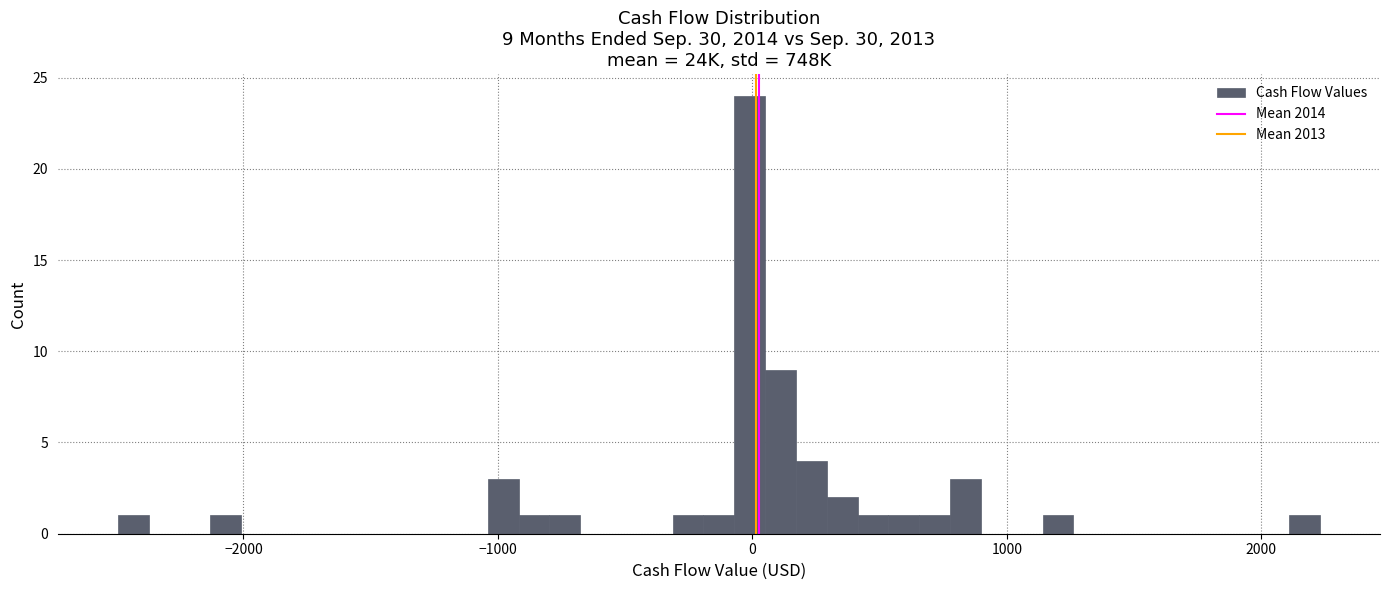

Around what value on the x-axis is the tallest bar? Give the approximate position of its centre, as read against the axis.

0